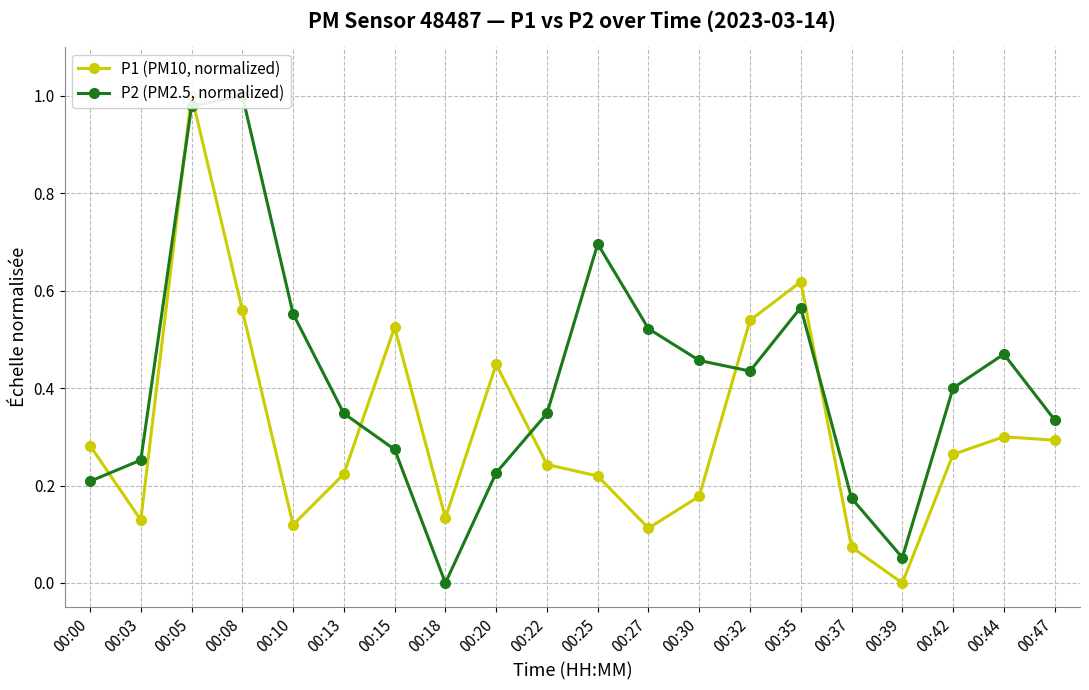

Is this an area chart (filled region under the line)?

No